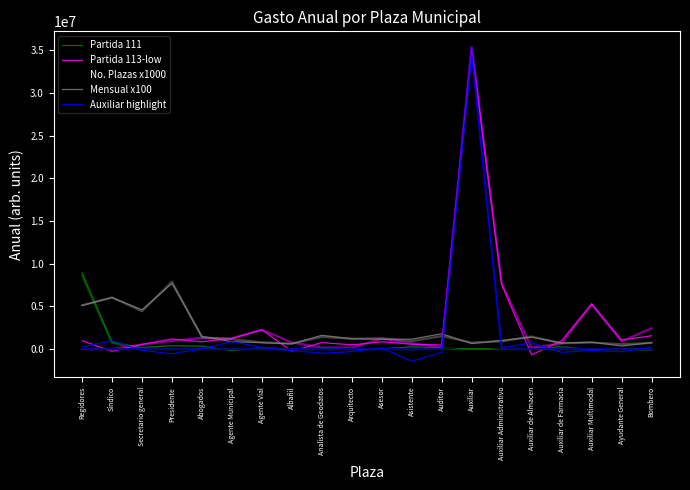

What is the label of the 13th point from the right?

Albañil